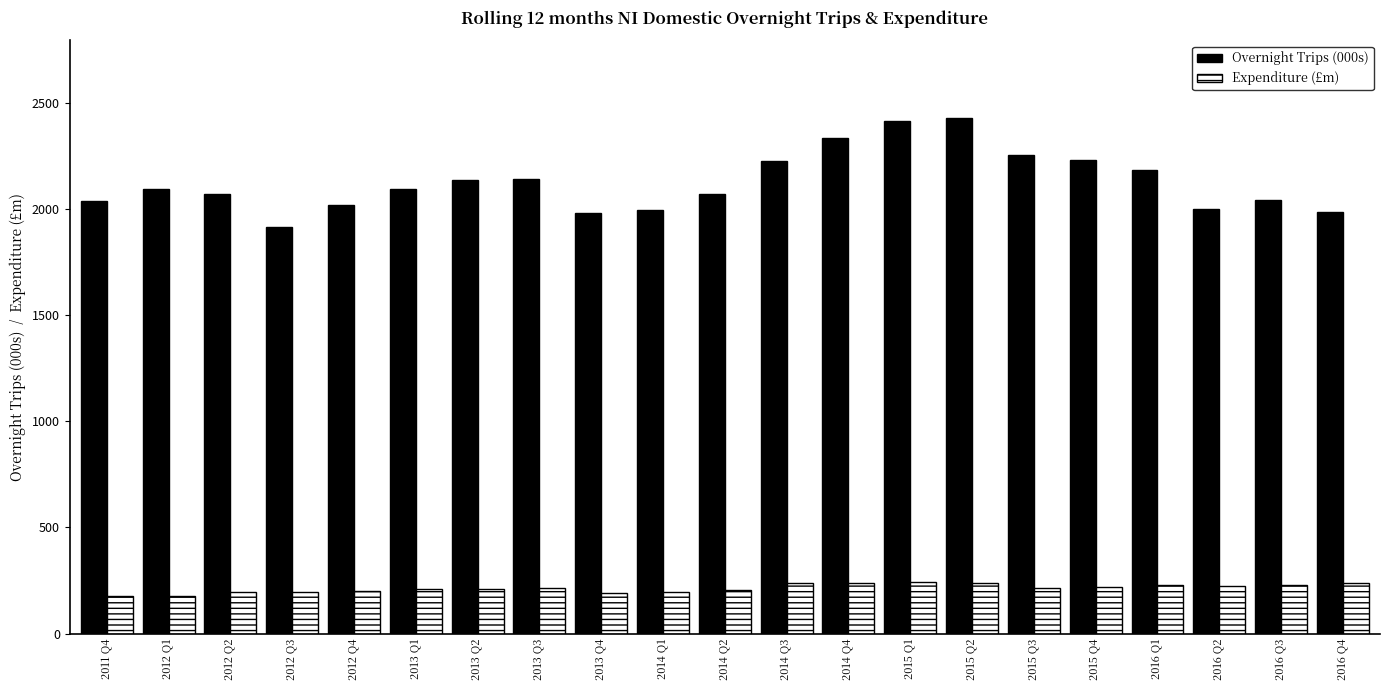

The value of Overnight Trips (000s) at 2015 Q1 is 2412.8. True or false?

True